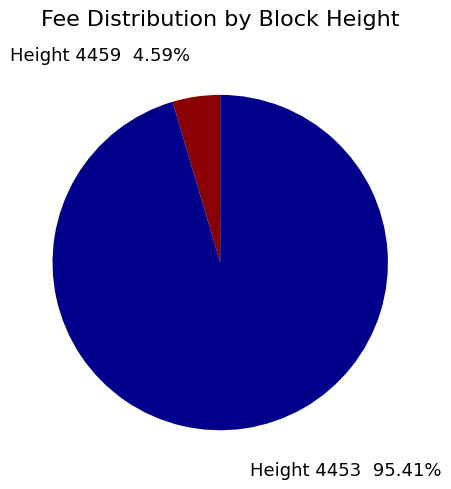

How many slices are in this pie chart?

2